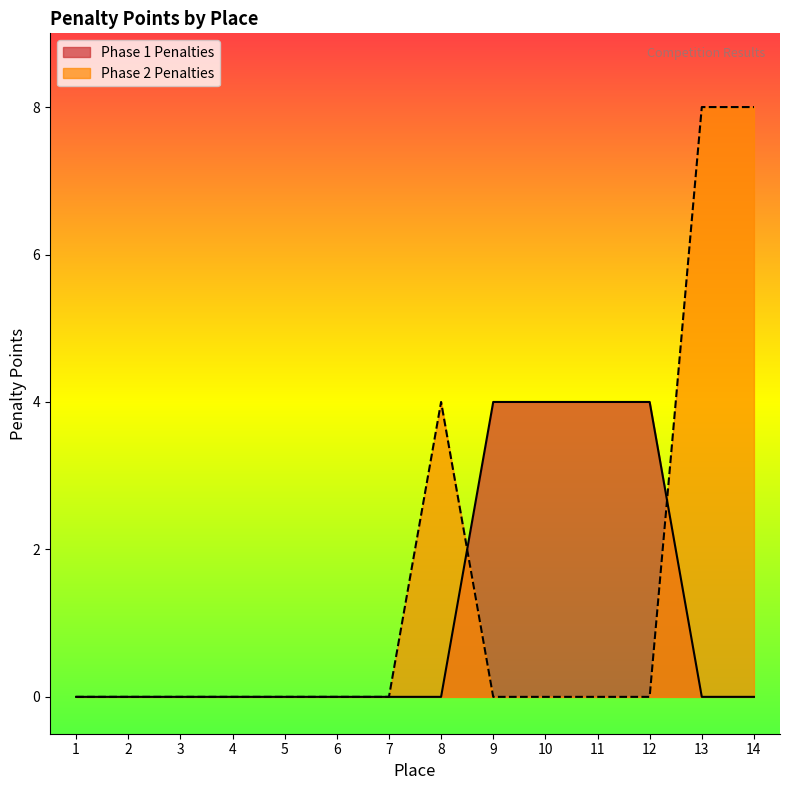

How many categories are shown in the chart?

14